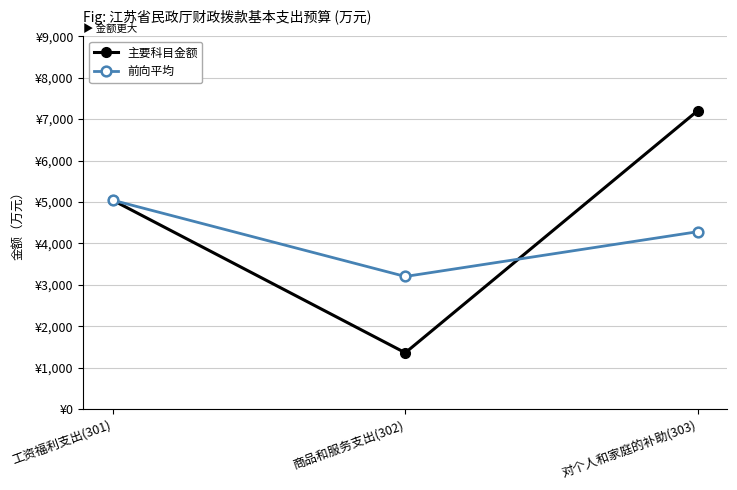

What position from the left is 工资福利支出(301)?

1